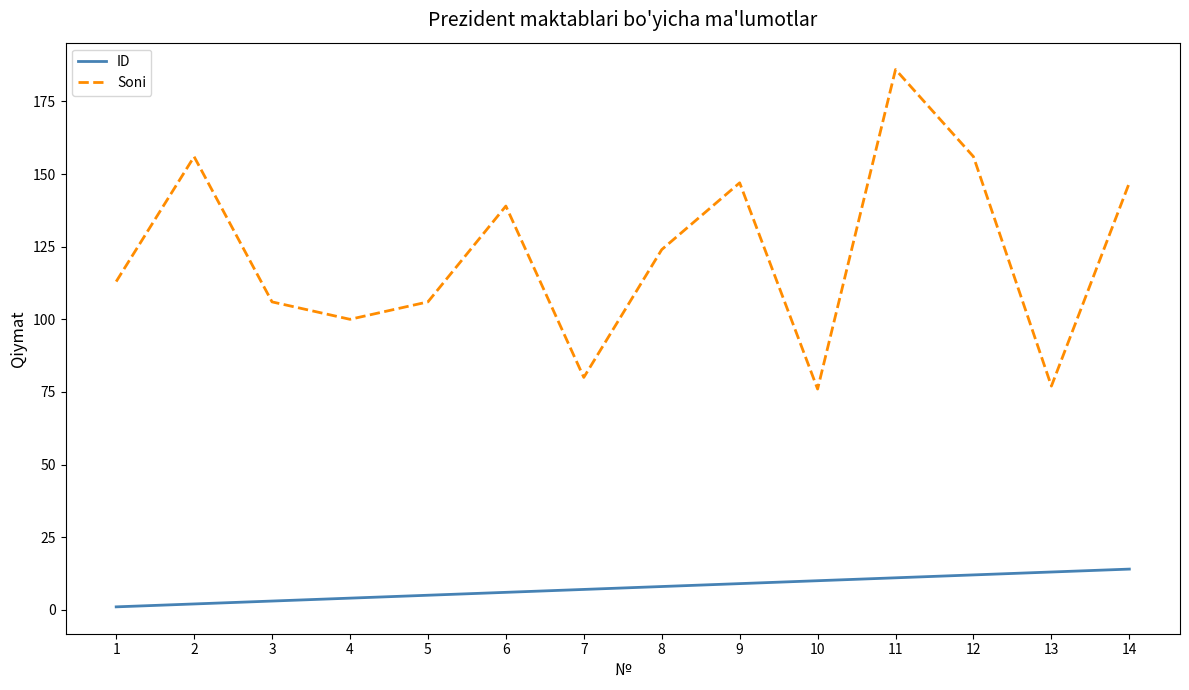

The ID series shows 3 at 3. True or false?

True